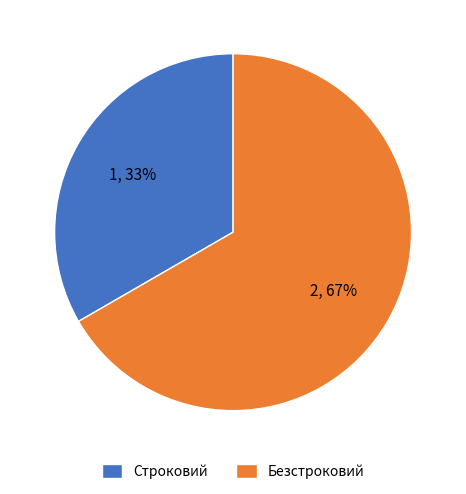

How many slices are in this pie chart?

2